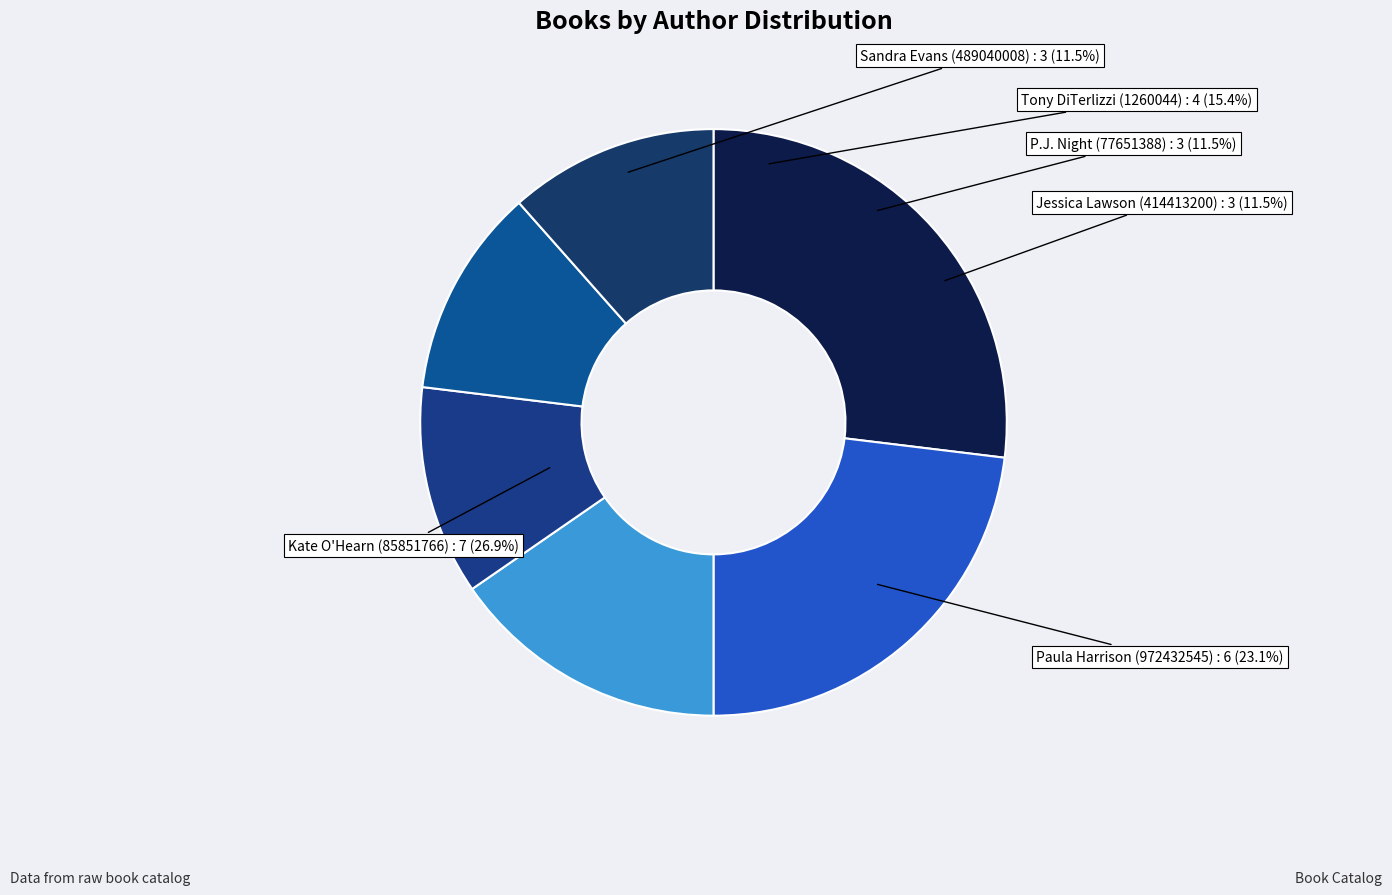

What is the largest slice in the pie chart?

Kate O'Hearn (85851766)